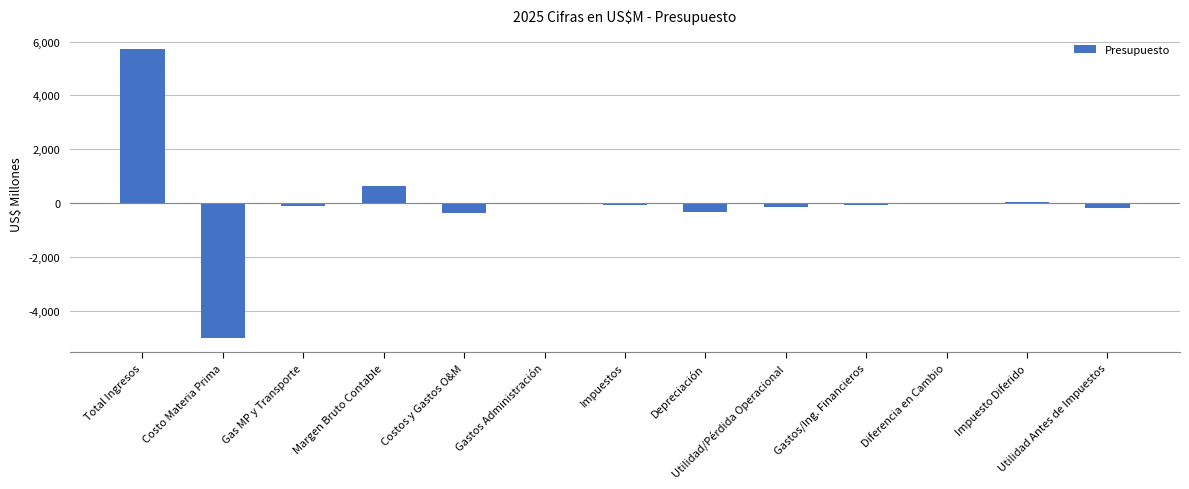

At which category does the chart reach its peak across all series?

Total Ingresos